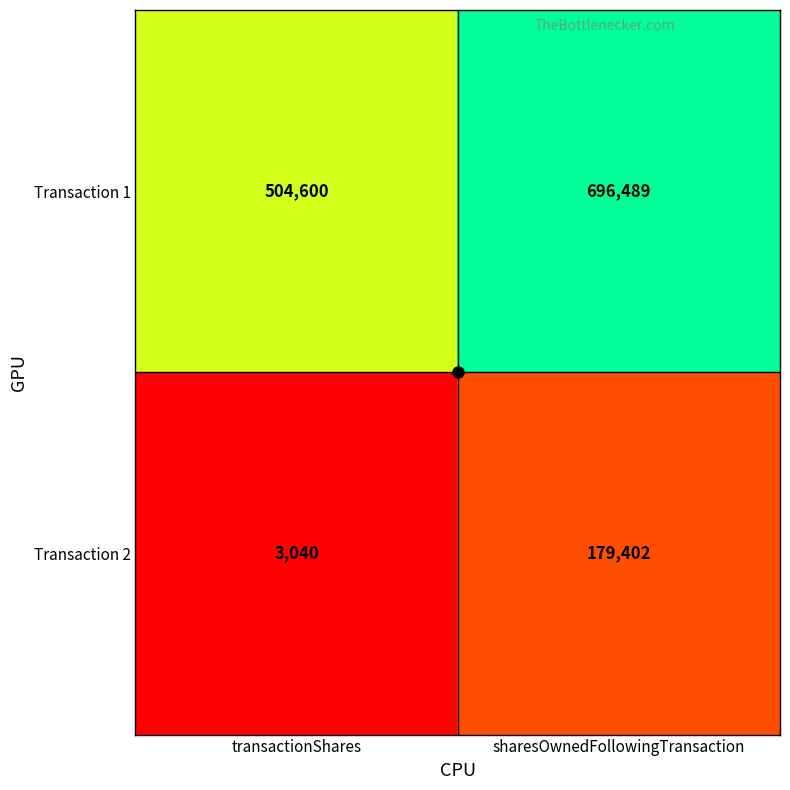

What is the sum of all Transaction 2 values?

182442